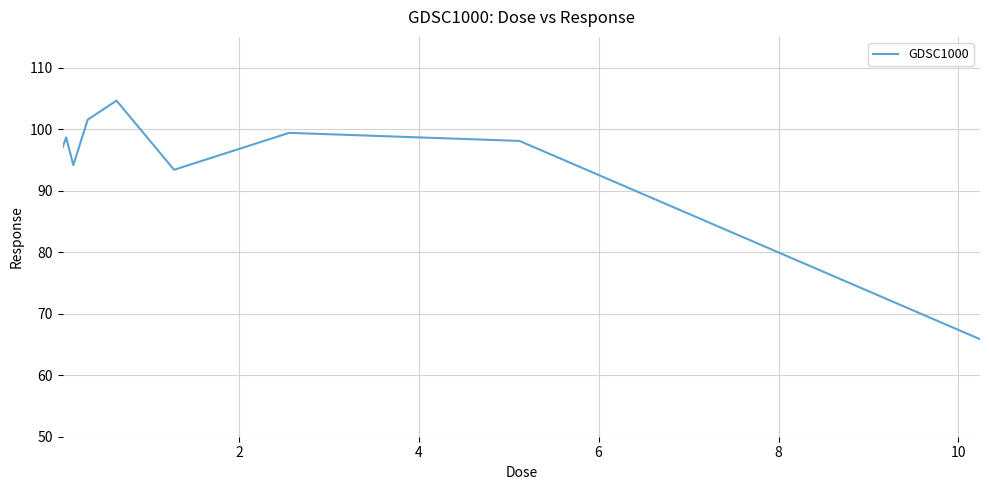

True or false: the data has more than 0 interior local peaks.

True